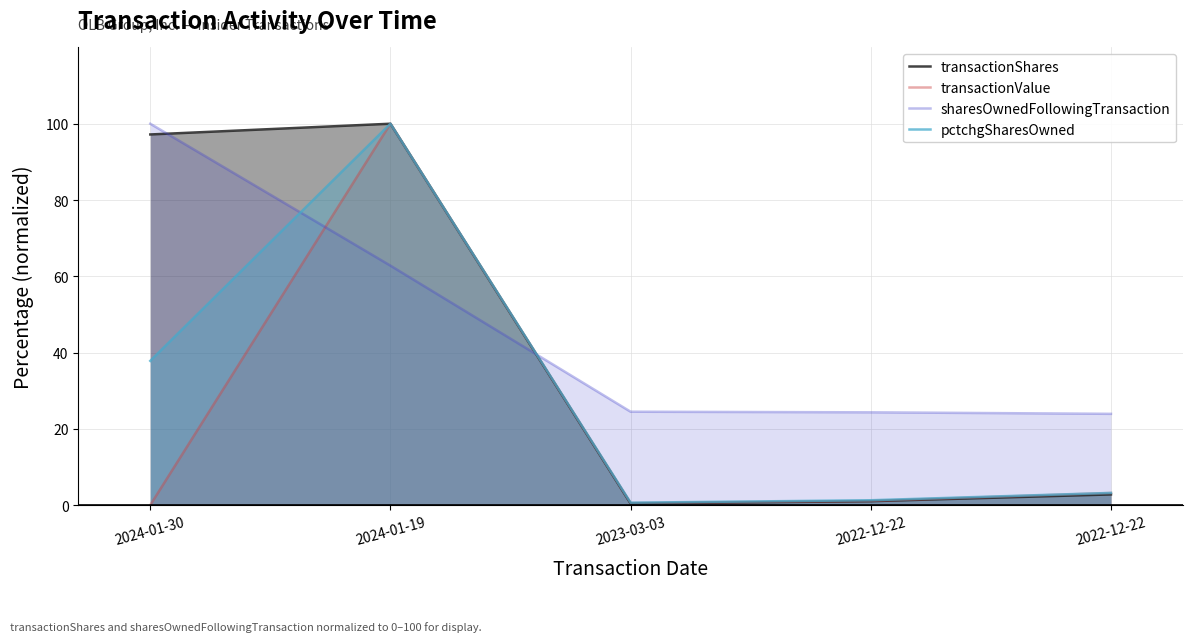

True or false: transactionShares and pctchgSharesOwned cross at least once.

False